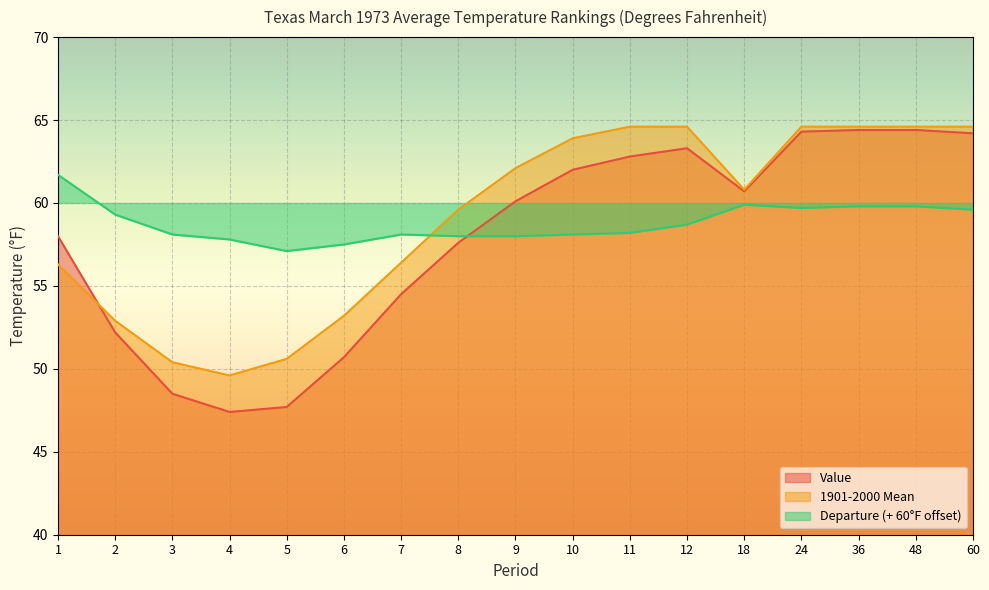

Which series has the largest total across all categories?

1901-2000 Mean